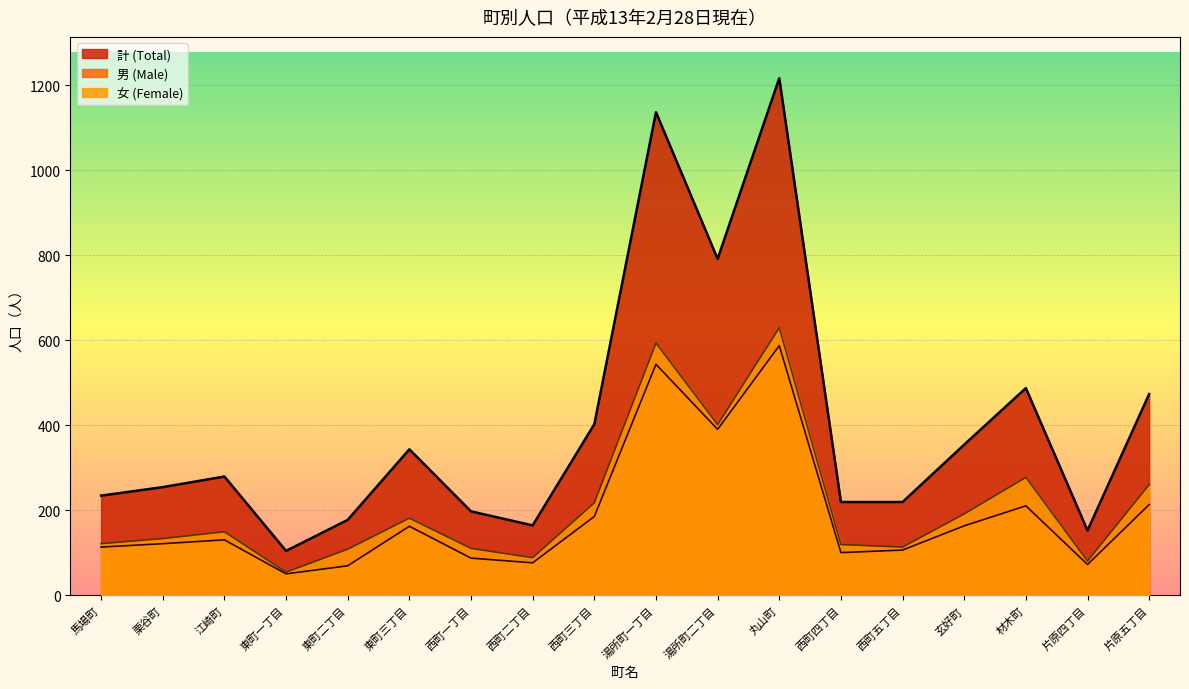

Which label corresponds to the largest value in the chart?

丸山町